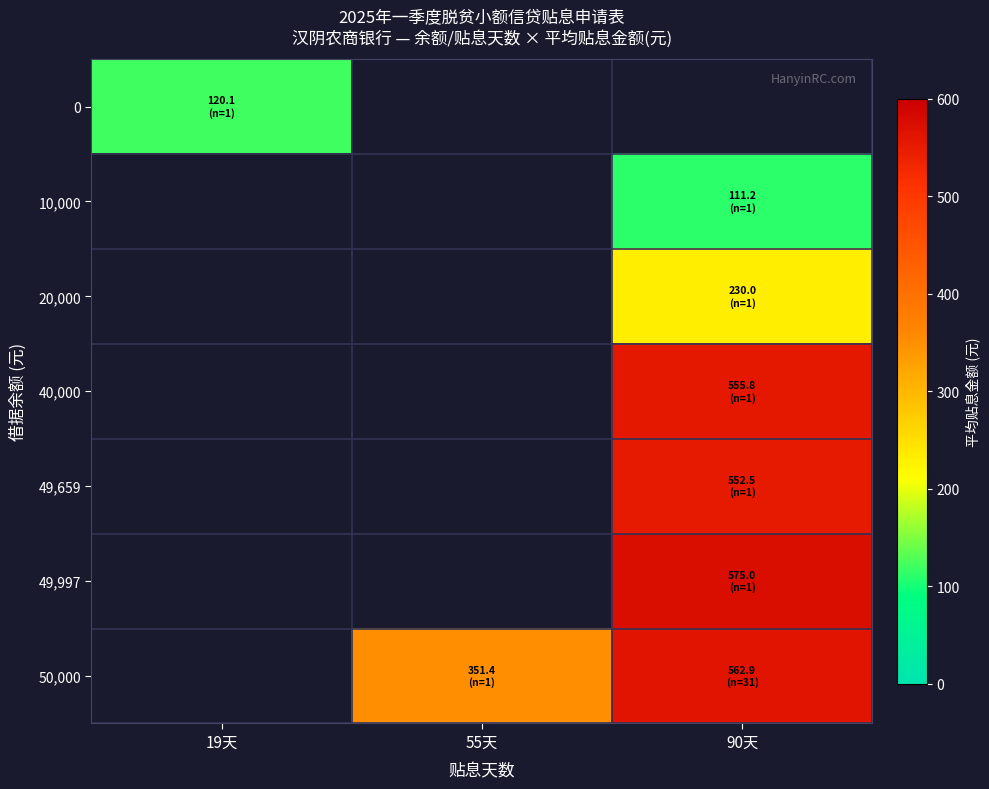

Is the value of 20,000 at 55天 greater than the value of 40,000 at 19天?

No